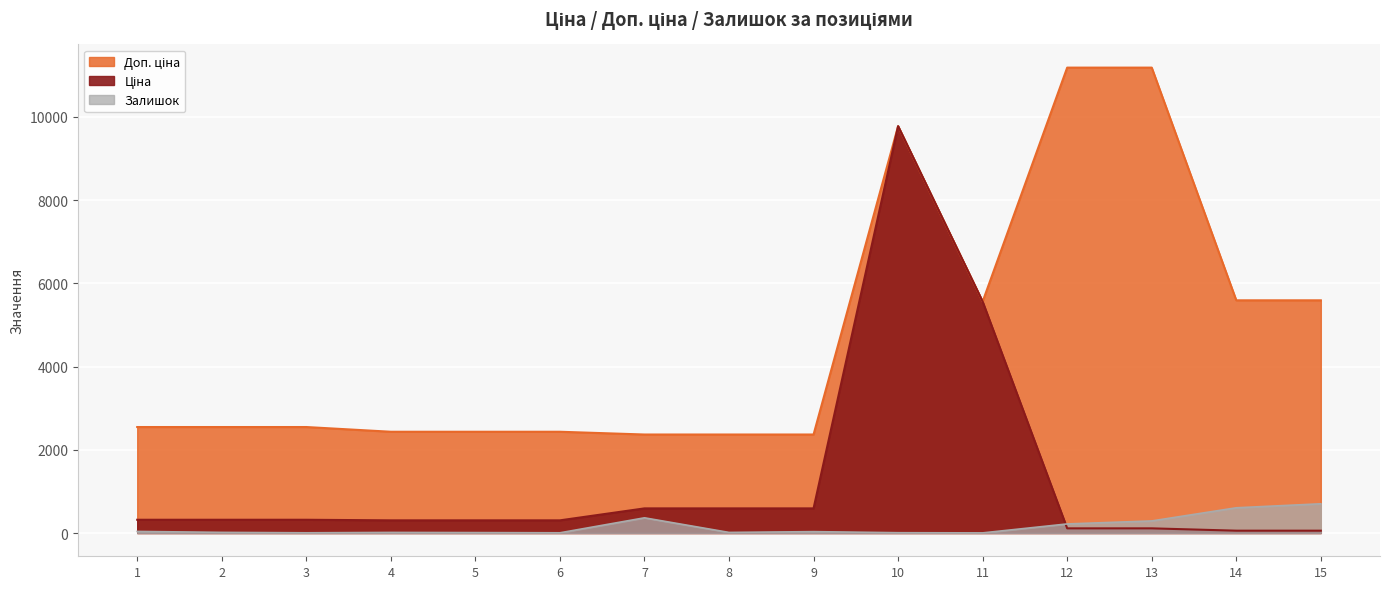

How many lines are shown in the chart?

3